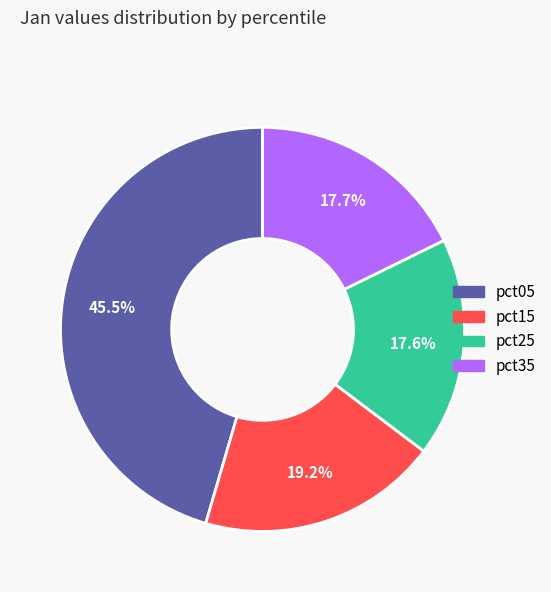

Is there a majority slice in this chart?

No